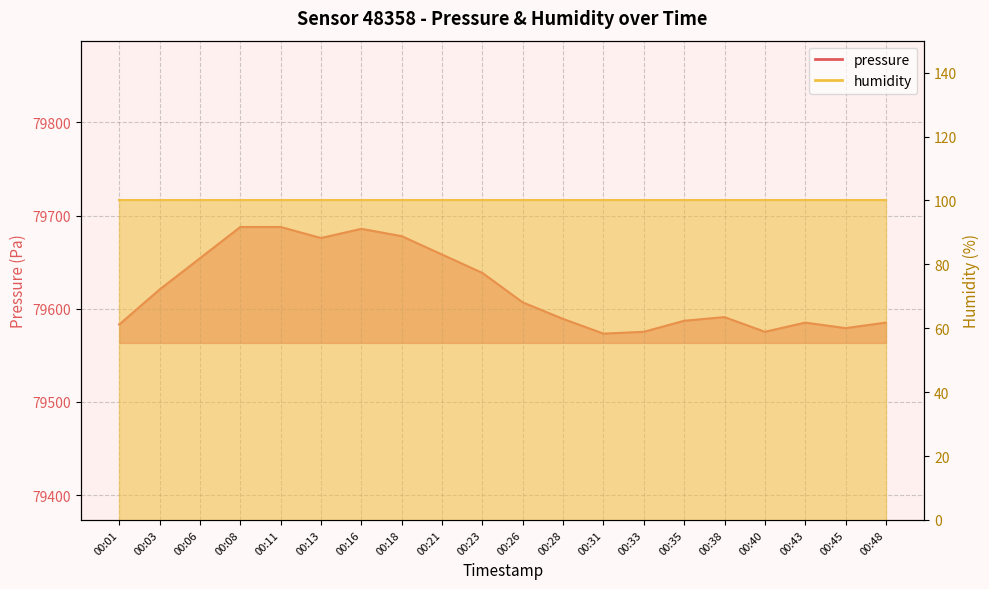

Approximately how many times larger is the value at 00:13 compared to 00:18?

1.0